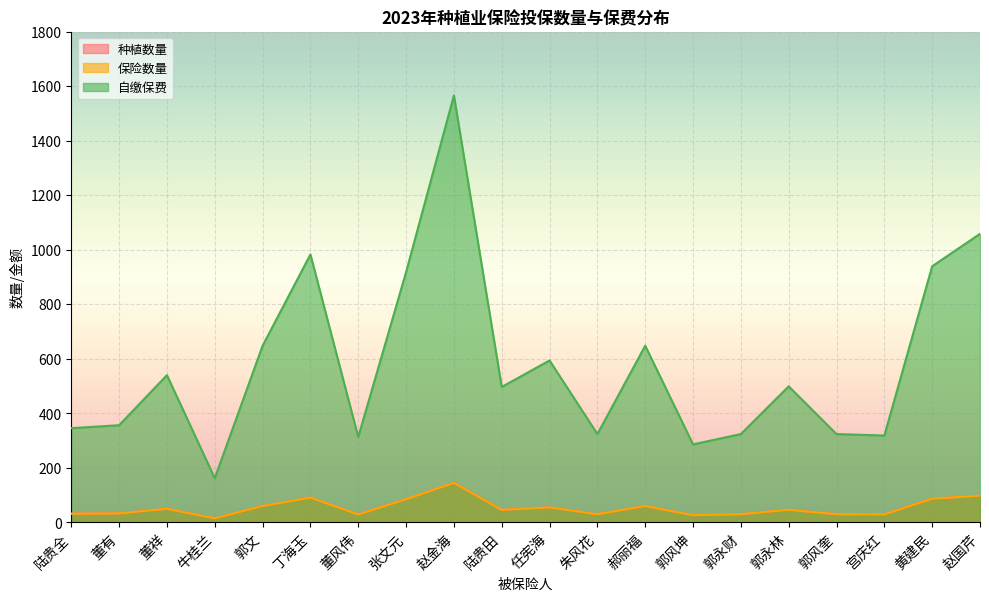

How many lines are shown in the chart?

3